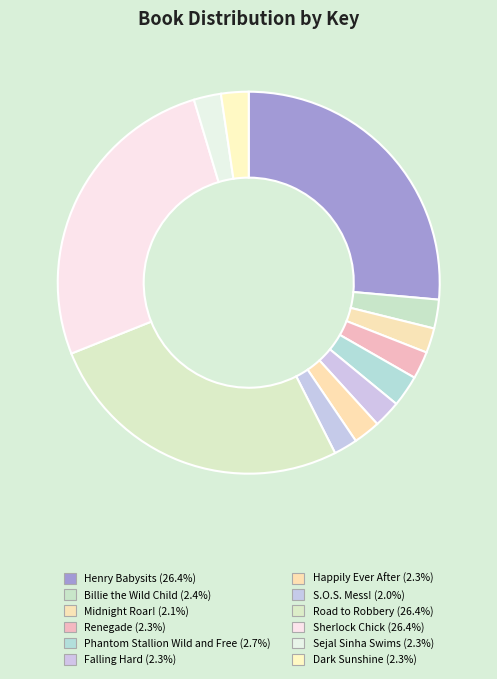

Which category has the smallest portion of the pie?

S.O.S. Mess!